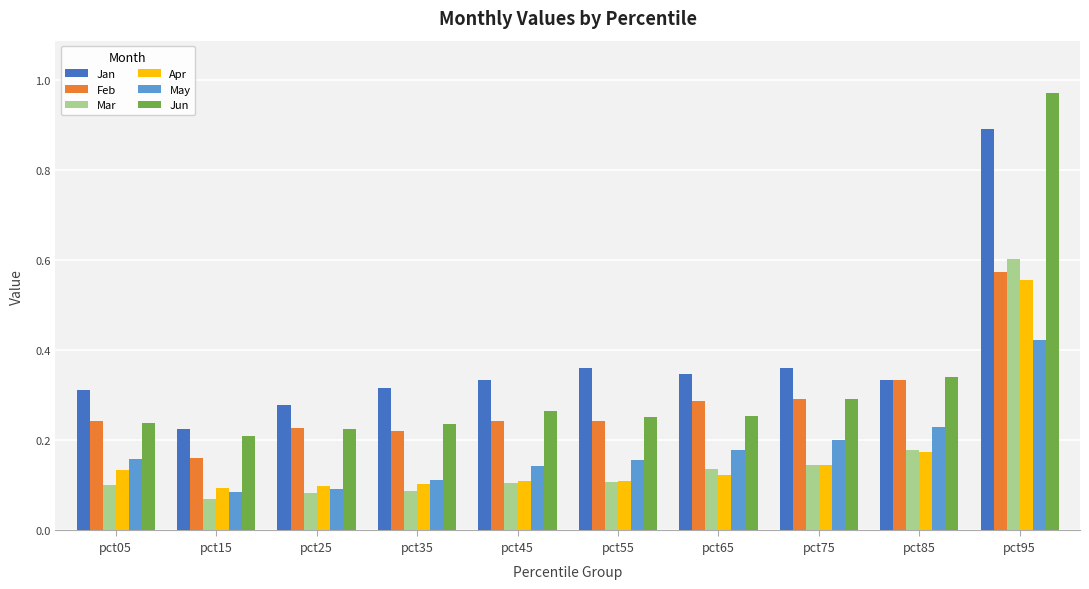

True or false: Feb has a value of 0.3 at pct65.

True